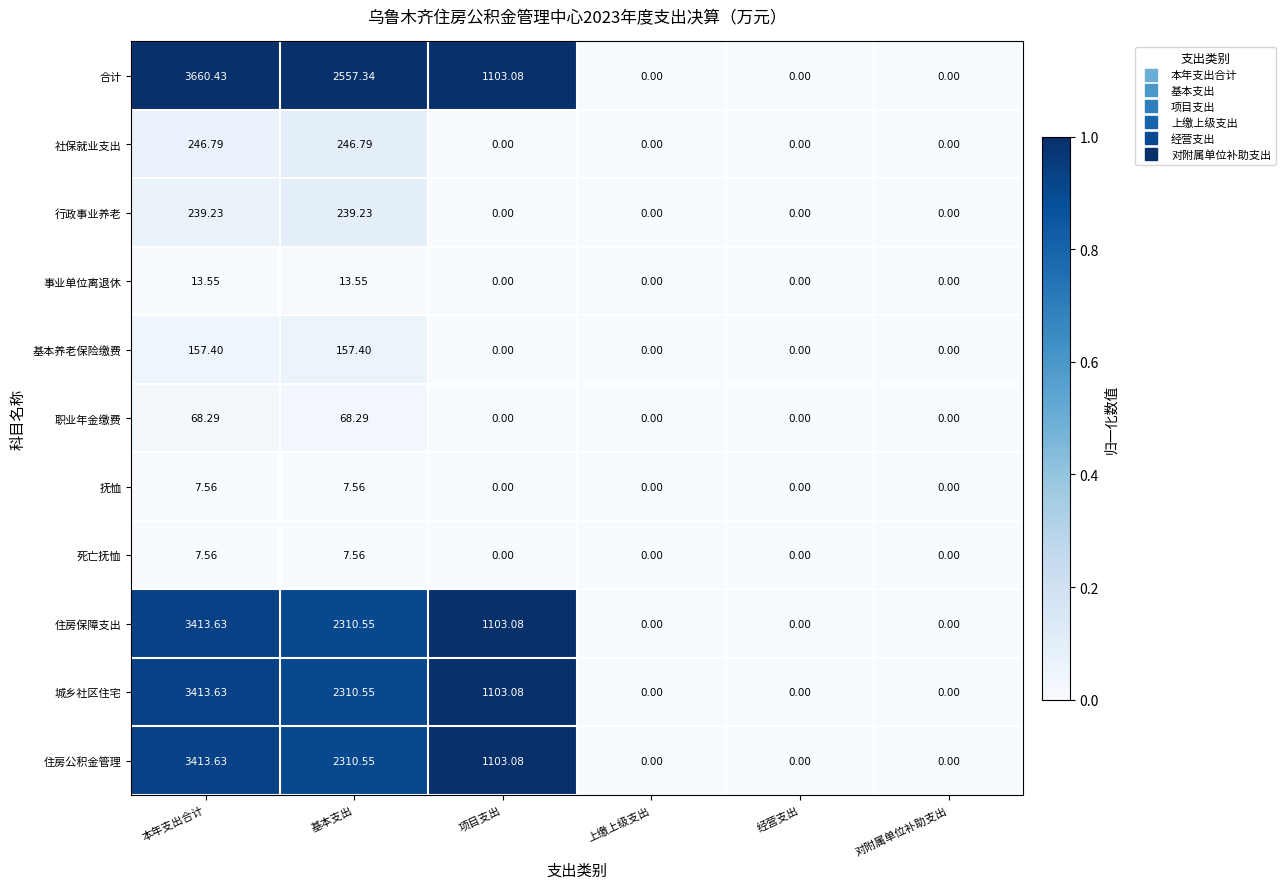

Which series has the widest spread of values?

合计